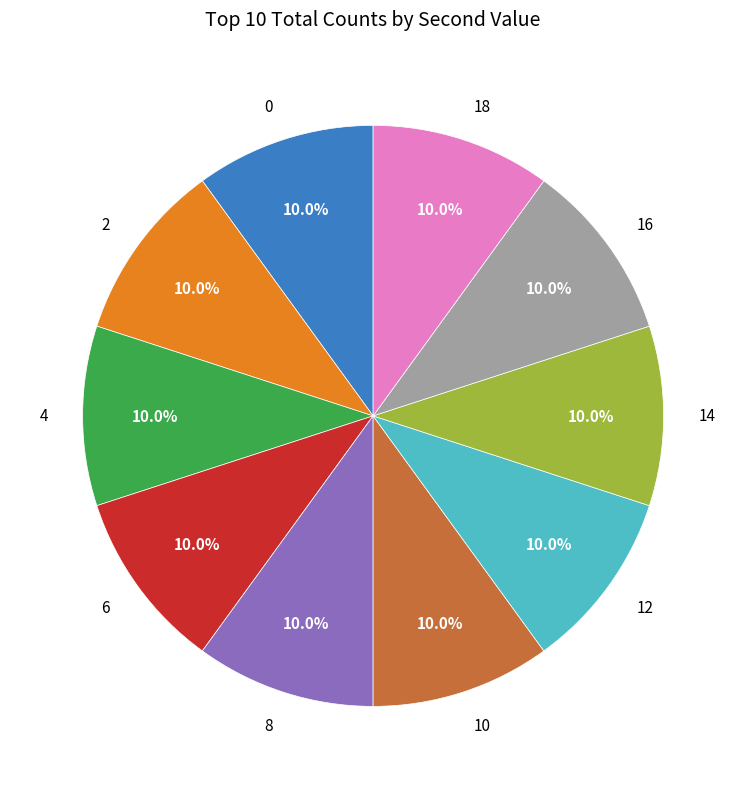

Approximately how many times larger is the value at 10 compared to 4?

1.0